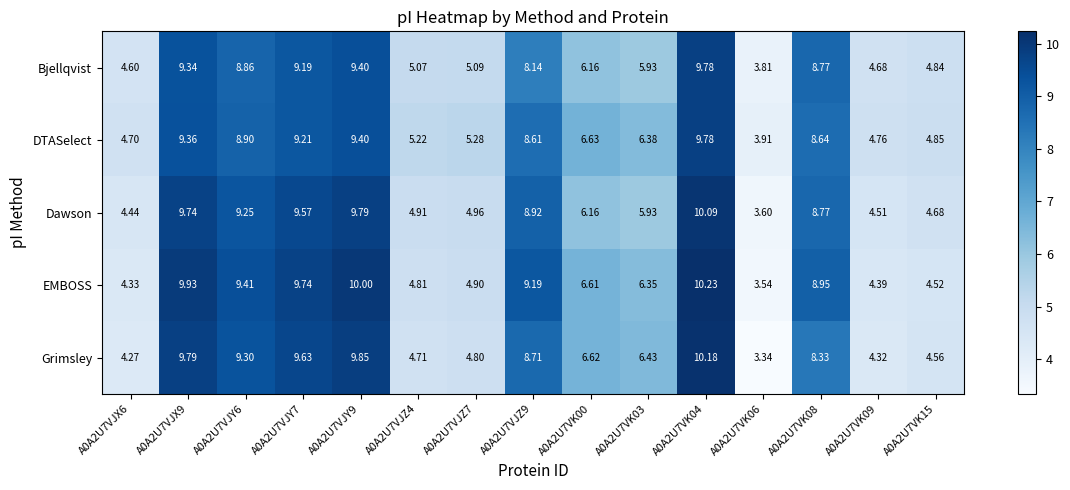

Is the value of Grimsley at A0A2U7VJZ7 greater than the value of Dawson at A0A2U7VK08?

No